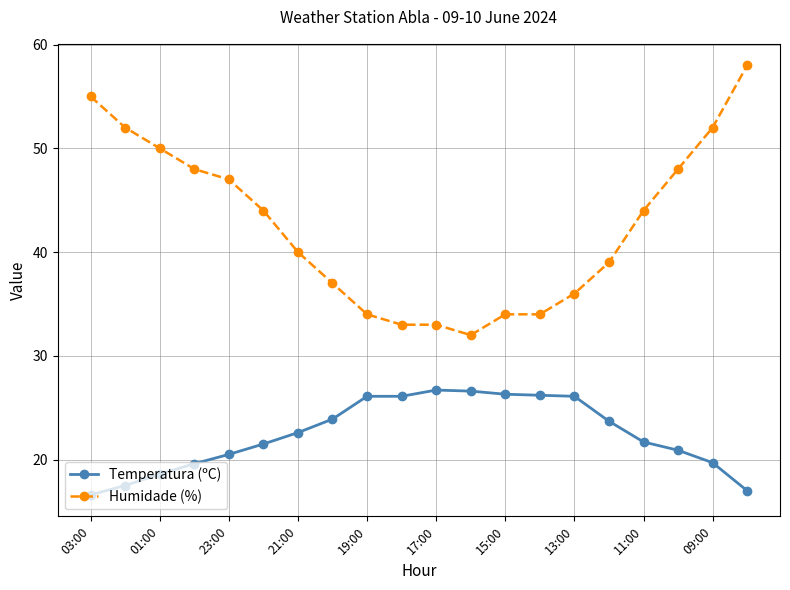

Which series has the largest total across all categories?

Humidade (%)